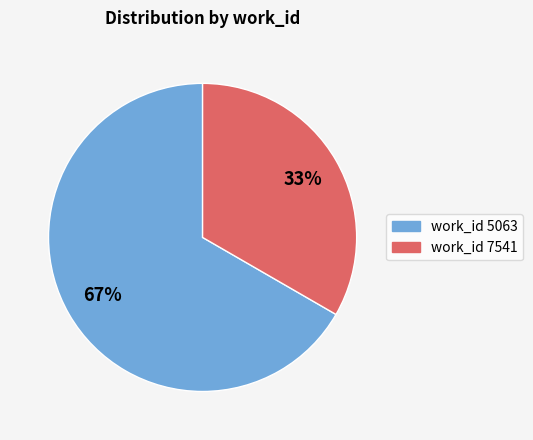

What is the smallest slice in the pie chart?

work_id 7541